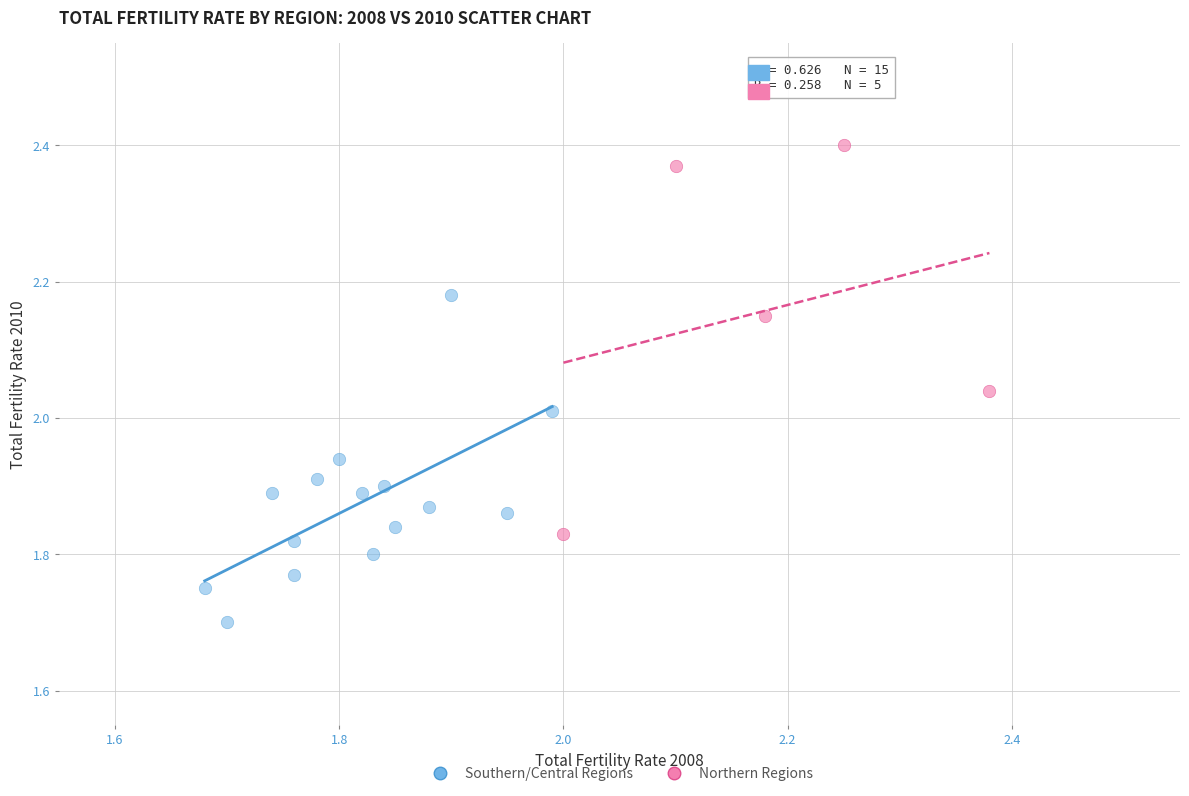

Which series reaches the maximum Y coordinate?

Northern Regions